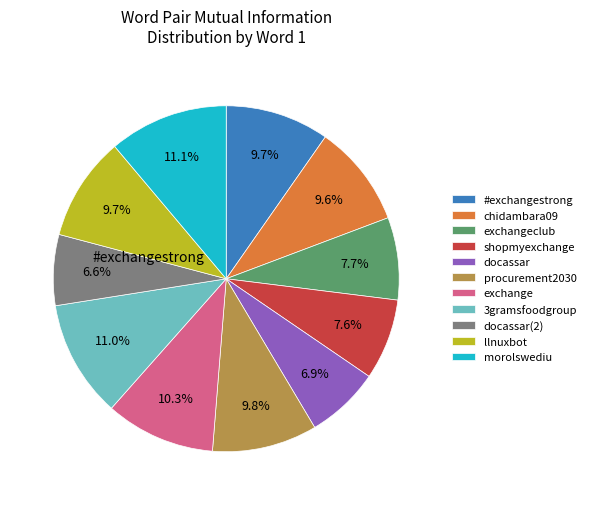

Does any single category account for the majority?

No